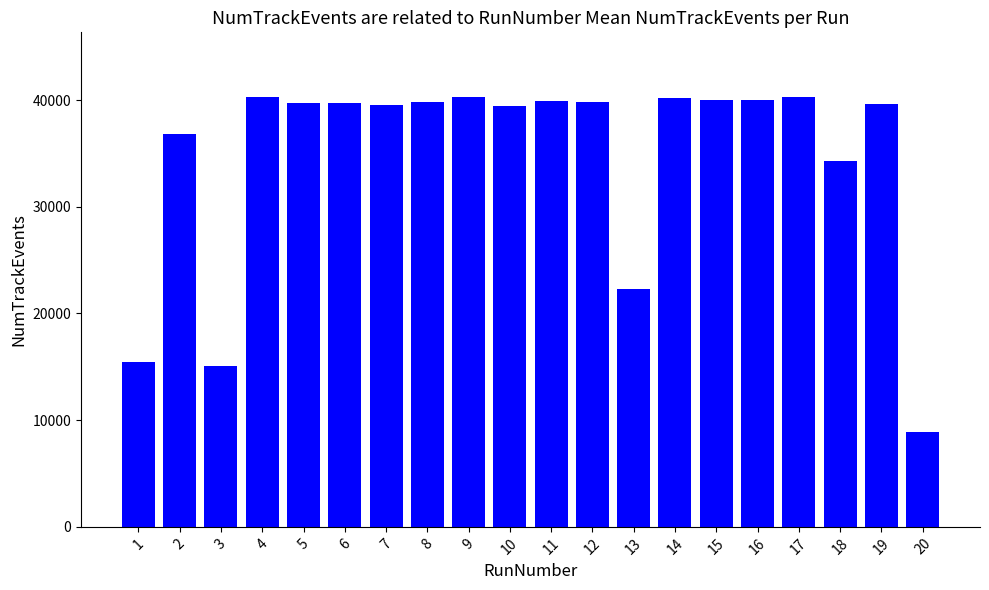

Are the bars horizontal?

No